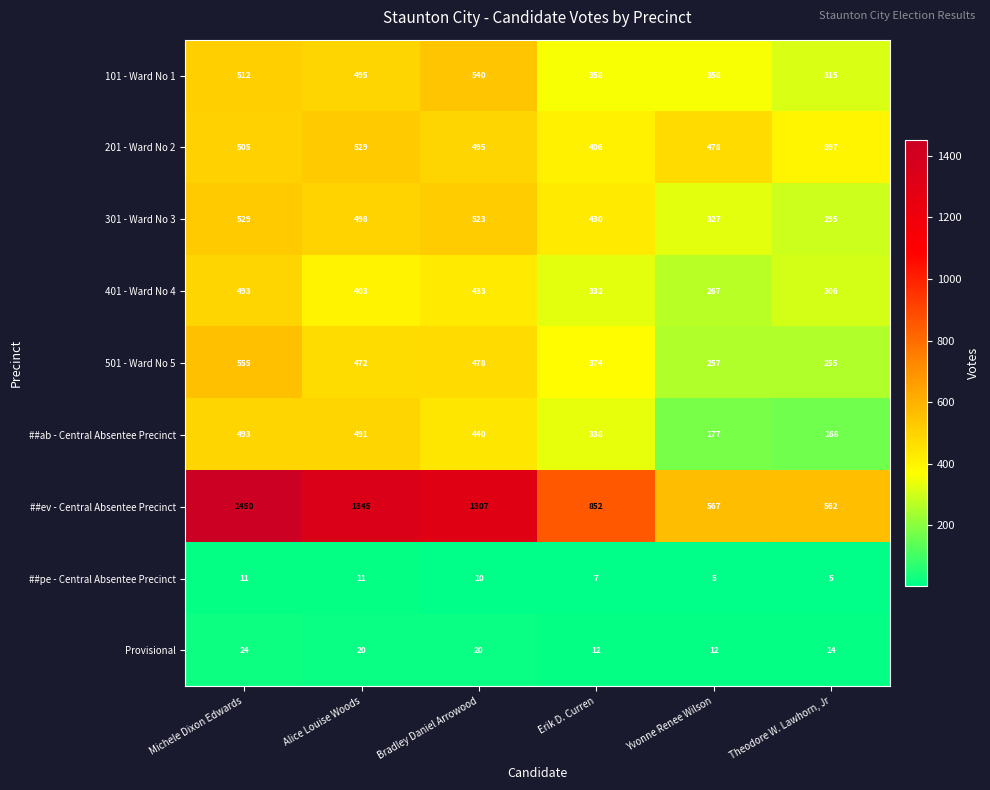

What is the difference between the maximum and minimum values in the 201 - Ward No 2 series?

132